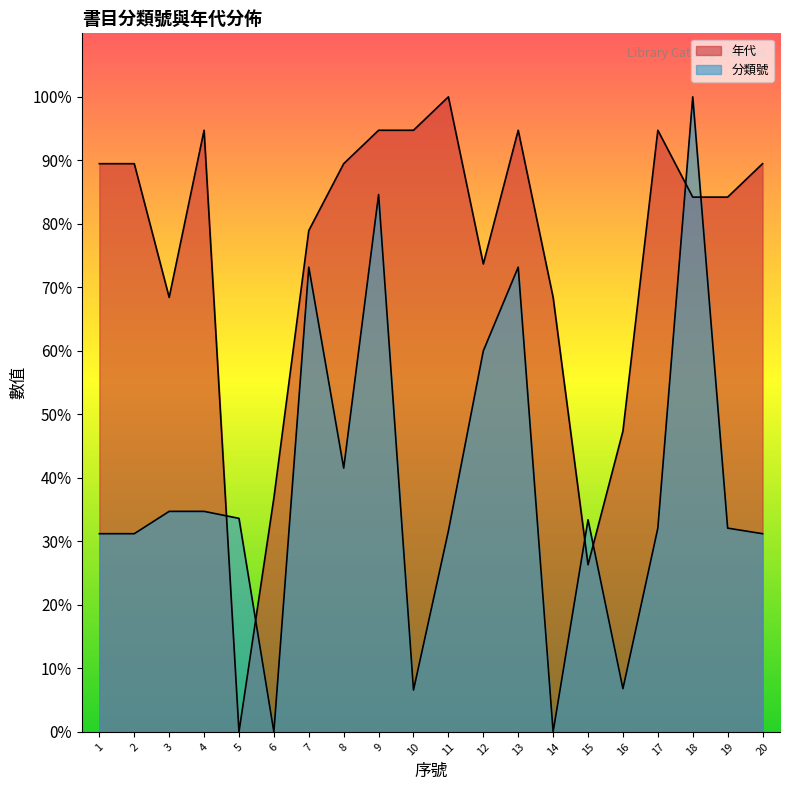

How many intersections are there between 分類號數值 and 年代?

6